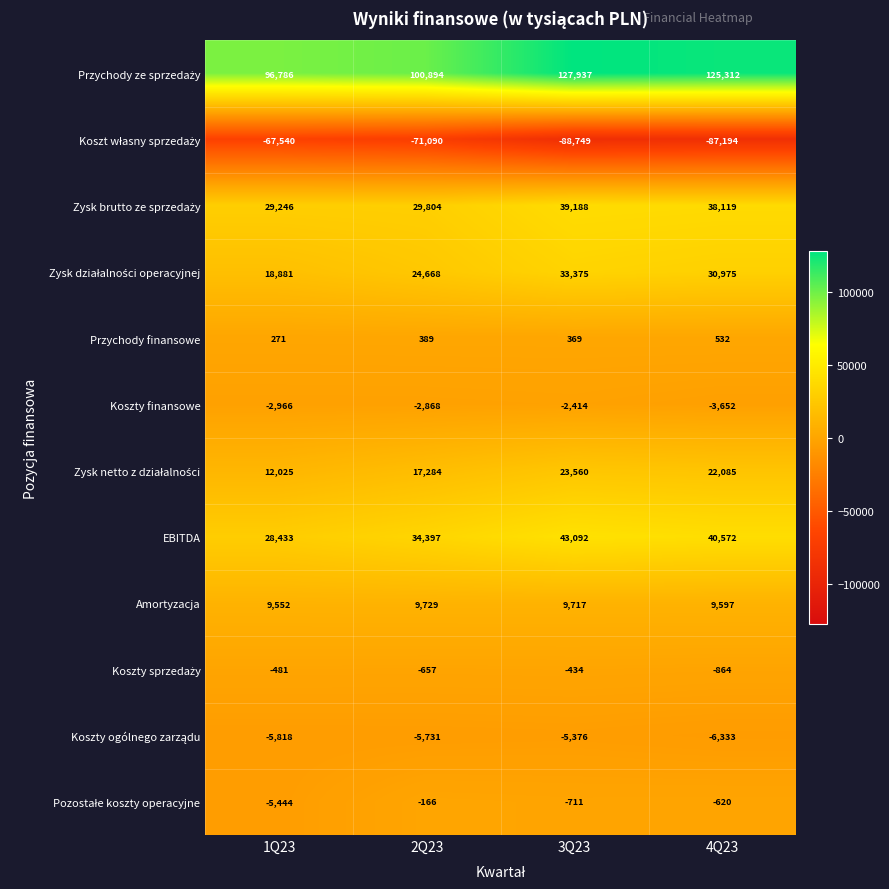

Where is Przychody finansowe nearest to the value 401?

2Q23